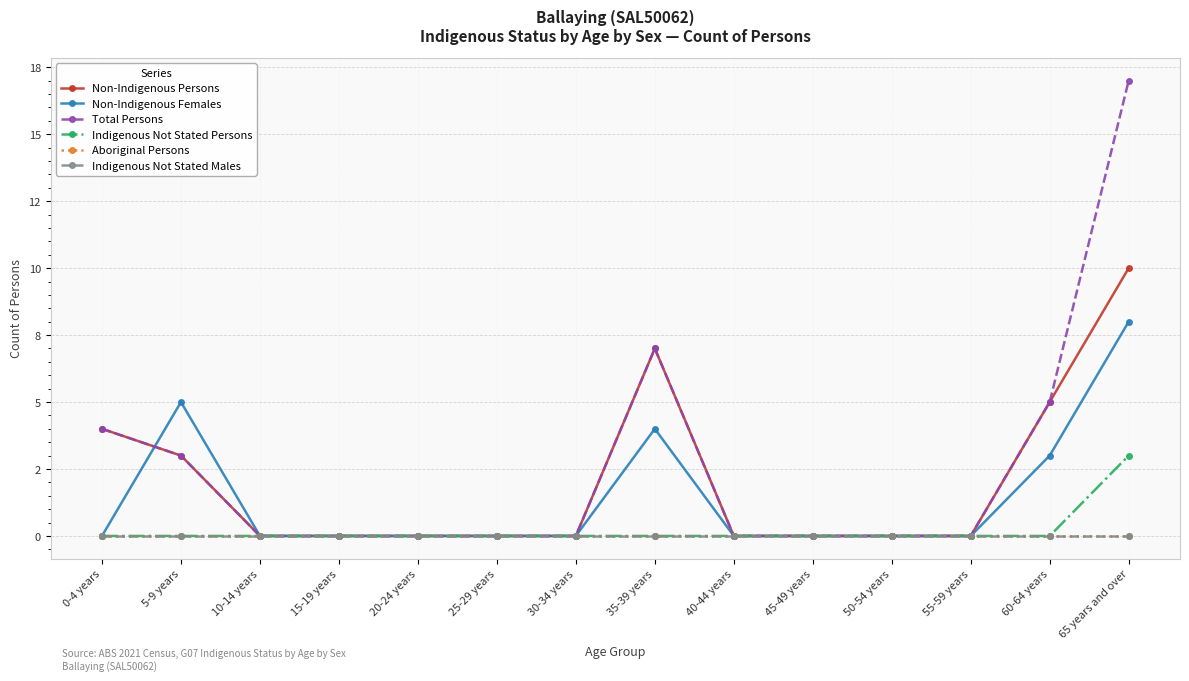

Reading left to right, extract all data points from this chart.

Non-Indigenous Persons: 0-4 years=4	5-9 years=3	10-14 years=0	15-19 years=0	20-24 years=0	25-29 years=0	30-34 years=0	35-39 years=7	40-44 years=0	45-49 years=0	50-54 years=0	55-59 years=0	60-64 years=5	65 years and over=10
Non-Indigenous Females: 0-4 years=0	5-9 years=5	10-14 years=0	15-19 years=0	20-24 years=0	25-29 years=0	30-34 years=0	35-39 years=4	40-44 years=0	45-49 years=0	50-54 years=0	55-59 years=0	60-64 years=3	65 years and over=8
Total Persons: 0-4 years=4	5-9 years=3	10-14 years=0	15-19 years=0	20-24 years=0	25-29 years=0	30-34 years=0	35-39 years=7	40-44 years=0	45-49 years=0	50-54 years=0	55-59 years=0	60-64 years=5	65 years and over=17
Indigenous Not Stated Persons: 0-4 years=0	5-9 years=0	10-14 years=0	15-19 years=0	20-24 years=0	25-29 years=0	30-34 years=0	35-39 years=0	40-44 years=0	45-49 years=0	50-54 years=0	55-59 years=0	60-64 years=0	65 years and over=3
Aboriginal Persons: 0-4 years=0	5-9 years=0	10-14 years=0	15-19 years=0	20-24 years=0	25-29 years=0	30-34 years=0	35-39 years=0	40-44 years=0	45-49 years=0	50-54 years=0	55-59 years=0	60-64 years=0	65 years and over=0
Indigenous Not Stated Males: 0-4 years=0	5-9 years=0	10-14 years=0	15-19 years=0	20-24 years=0	25-29 years=0	30-34 years=0	35-39 years=0	40-44 years=0	45-49 years=0	50-54 years=0	55-59 years=0	60-64 years=0	65 years and over=0